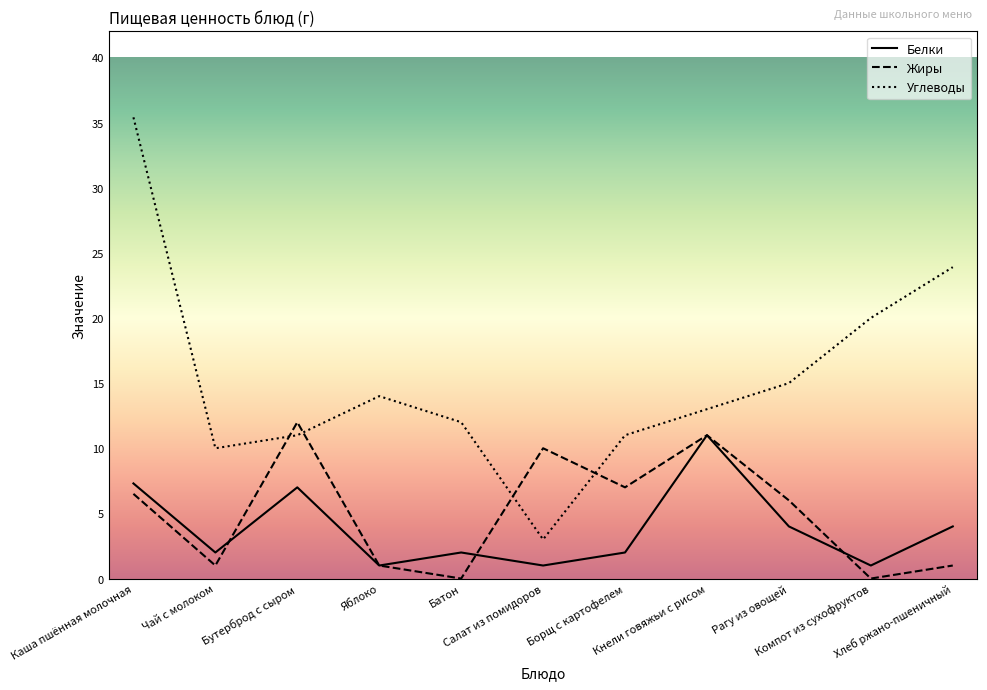

What is the minimum value for Углеводы?

3.0